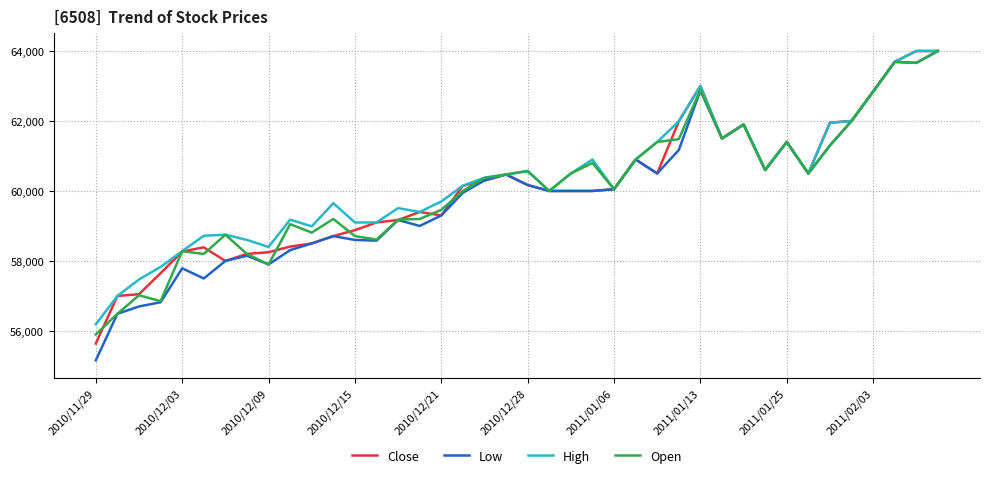

What is the difference between the maximum and second lowest values in the Open series?

7510